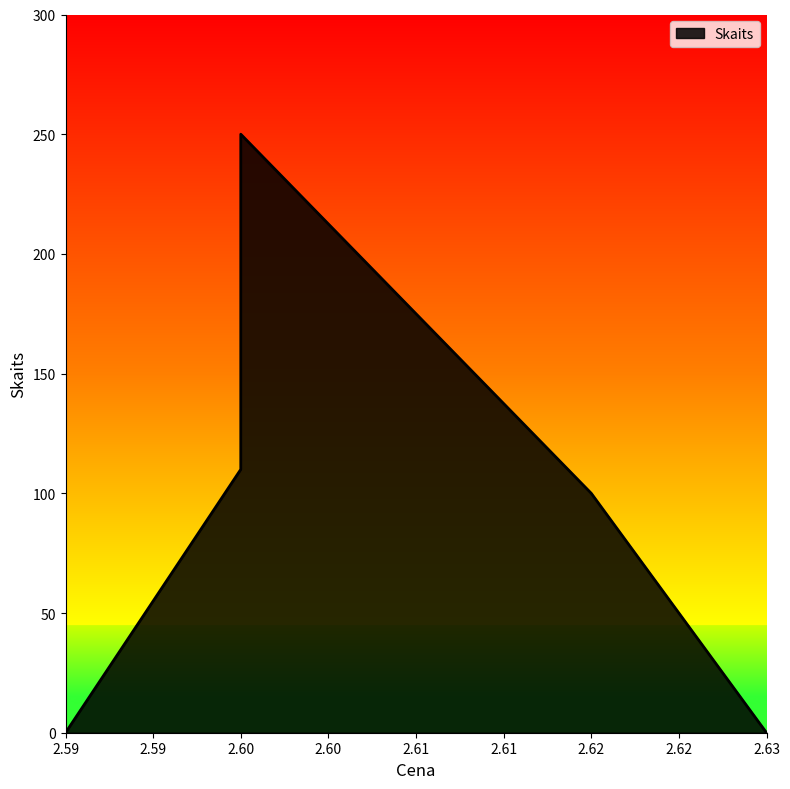

Is it true that the value at 2.62 is 100?

True